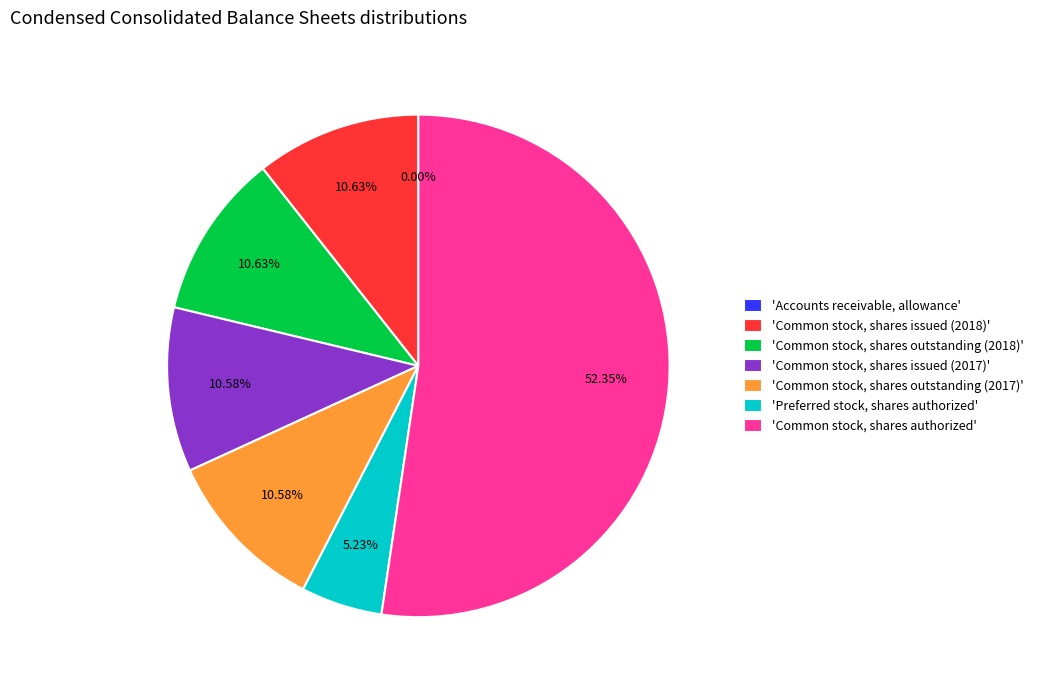

To the nearest percent, what is the difference between the largest and smallest slice percentages?

52%